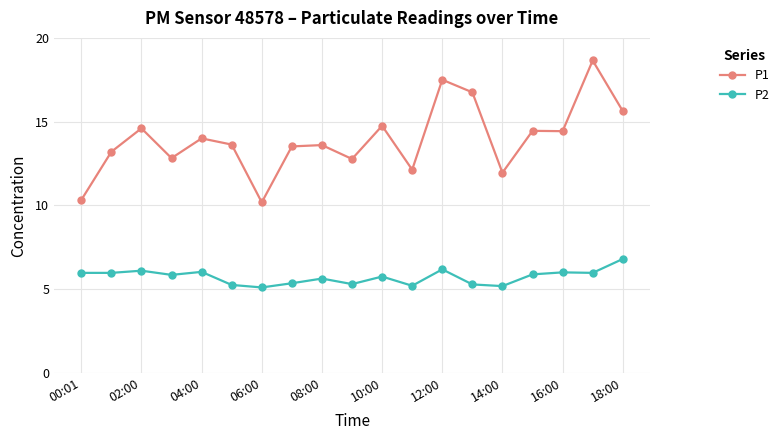

What is the lowest value of the P1 series?

10.2